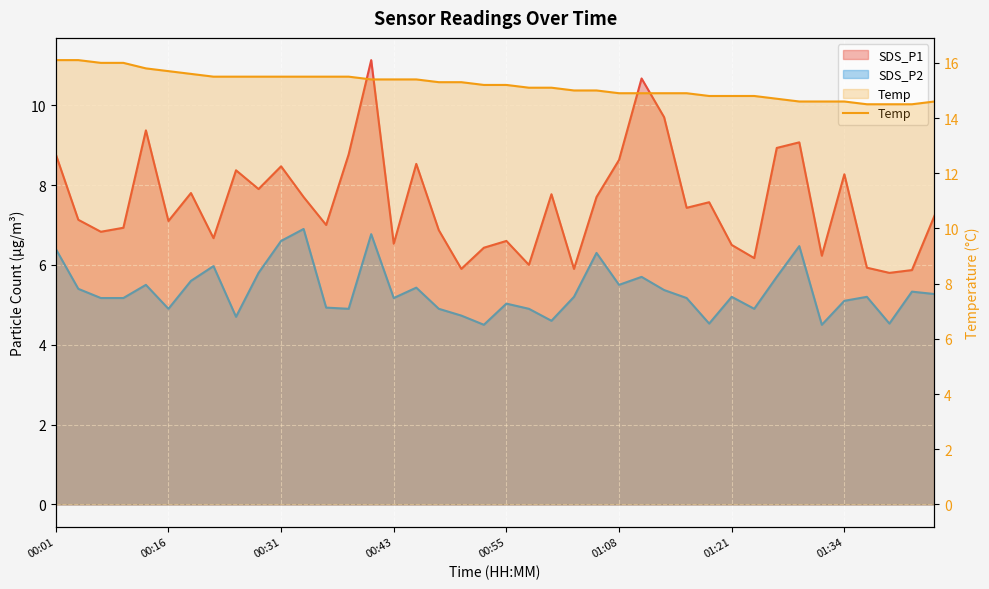

True or false: the data shows 25.2 at 00:55.

False